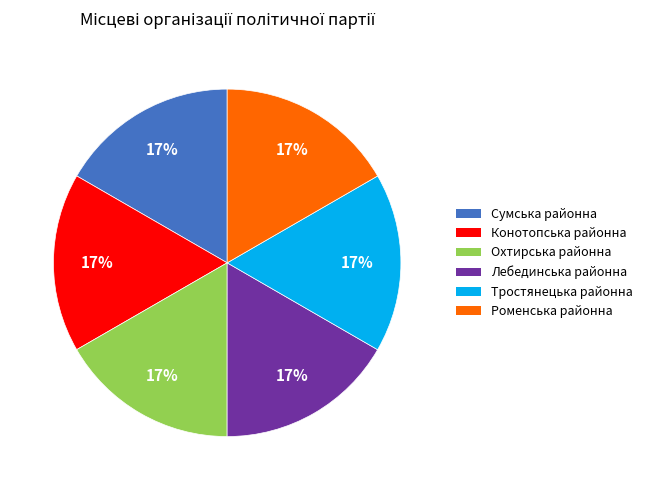

Is there any slice that represents more than half of the pie?

No